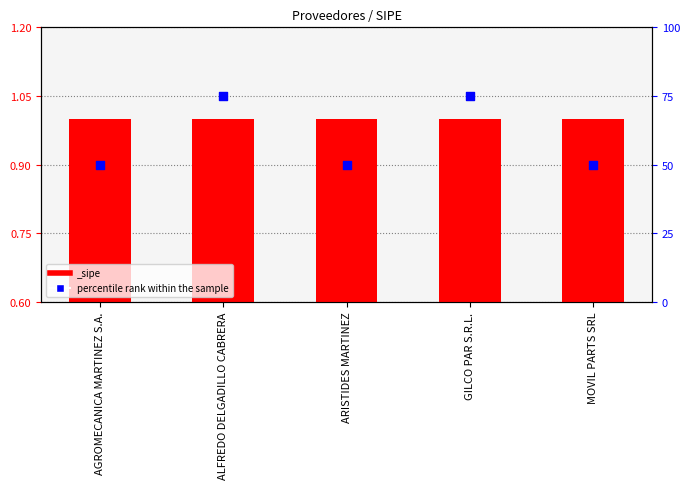

What is the change in value from ALFREDO DELGADILLO CABRERA to ARISTIDES MARTINEZ?

-25